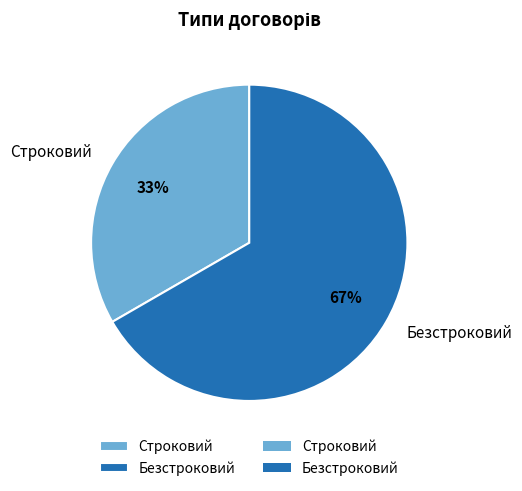

Which category has the smallest portion of the pie?

Строковий